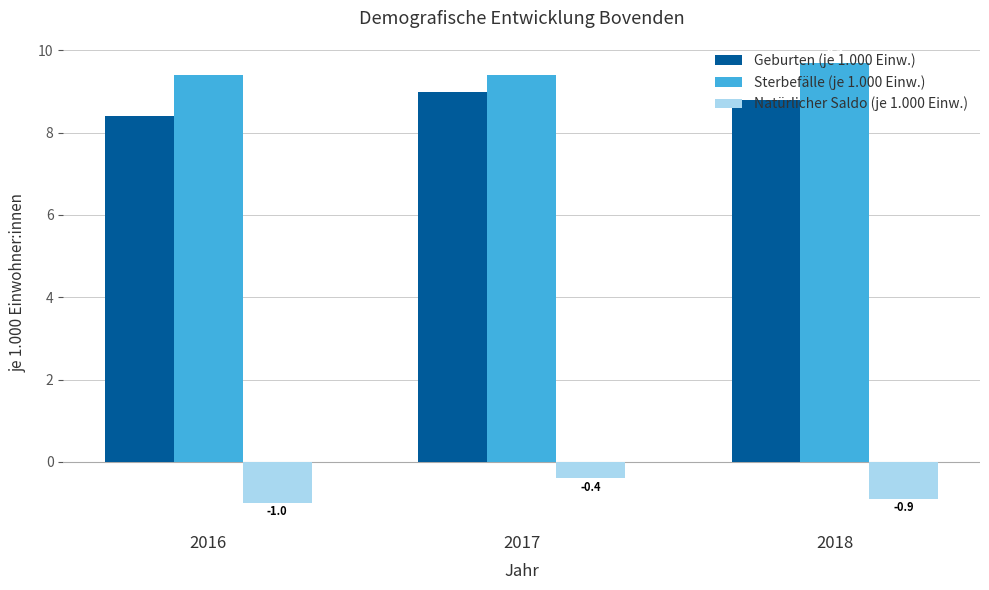

Reading left to right, what are all the values shown in this chart?

Geburten (je 1.000 Einw.): 8.4	9.0	8.8
Sterbefälle (je 1.000 Einw.): 9.4	9.4	9.7
Natürlicher Saldo (je 1.000 Einw.): -1.0	-0.4	-0.9